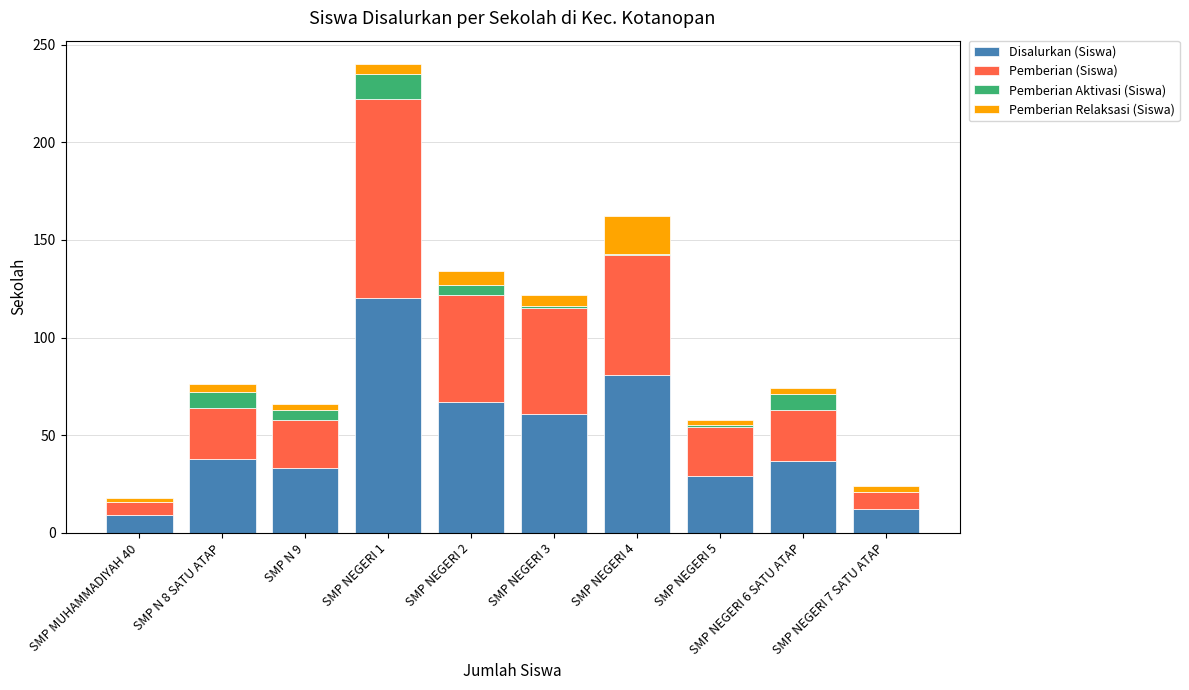

What is the highest value of the Disalurkan (Siswa) series?

120